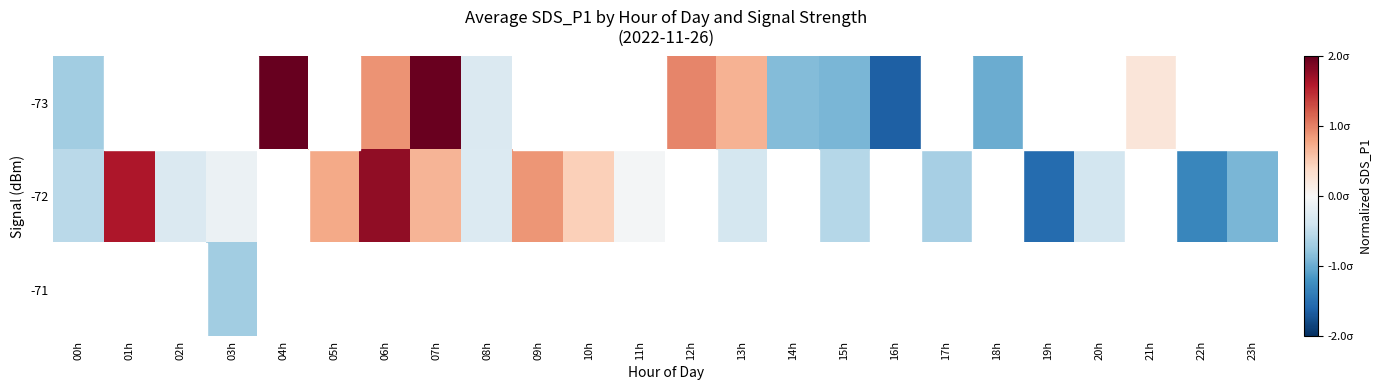

Which label corresponds to the smallest value in the chart?

16h